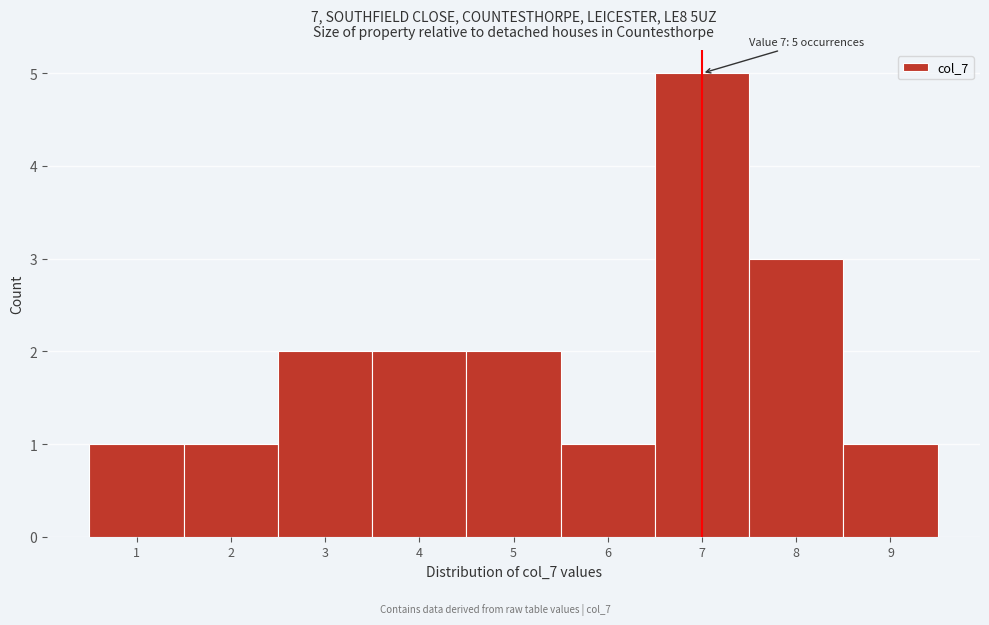

Over which range of the x-axis is the bar tallest?

6.5 to 7.5